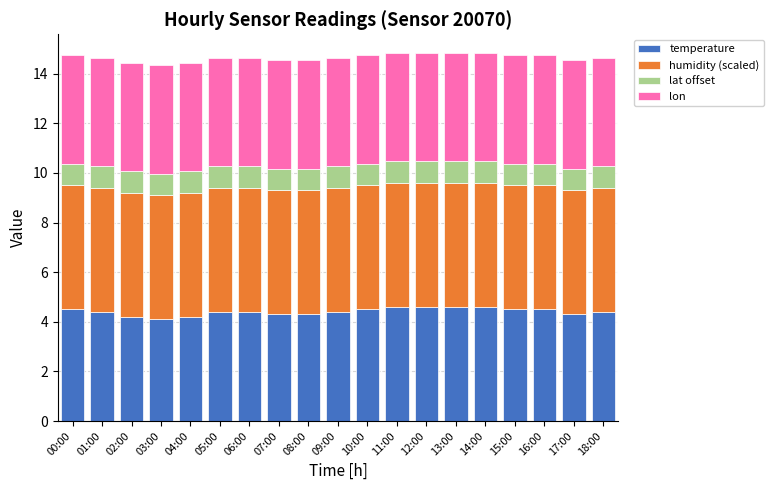

How many bars are there in total?

19